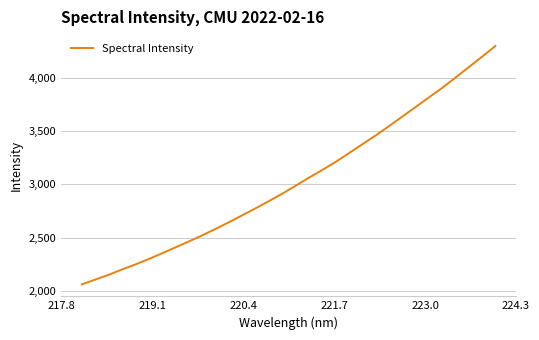

What is the difference between the maximum and minimum values?

2234.4